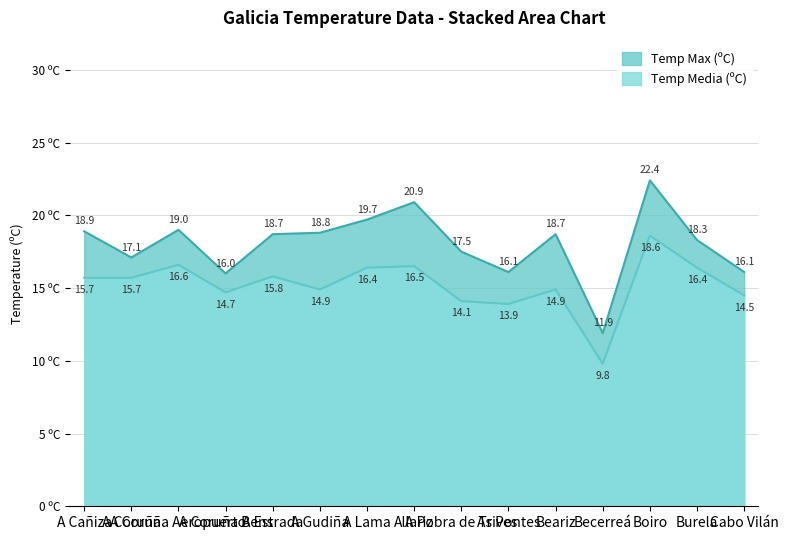

What is the average value of the Temp Media (ºC) series?

15.2